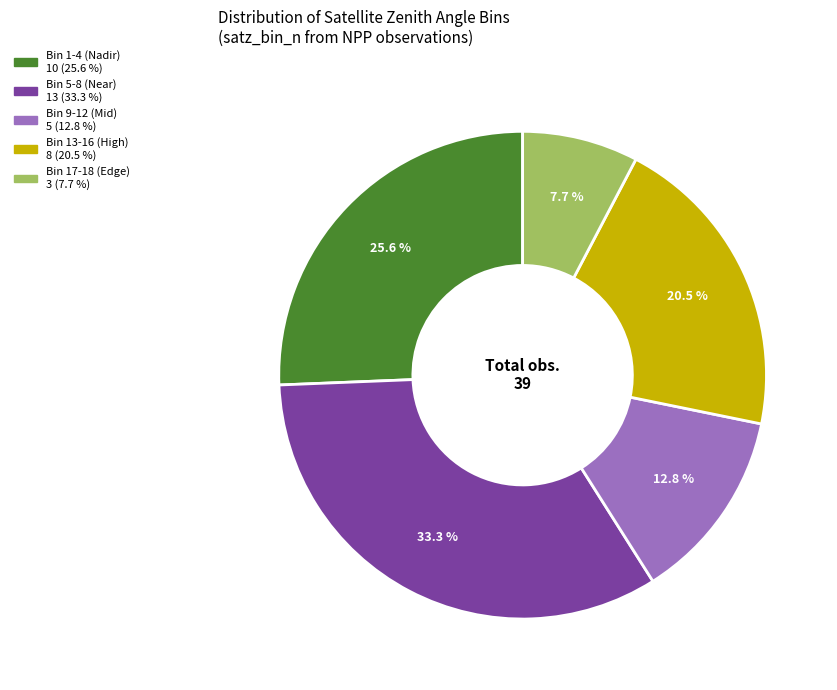

Count the number of slices in the pie.

5